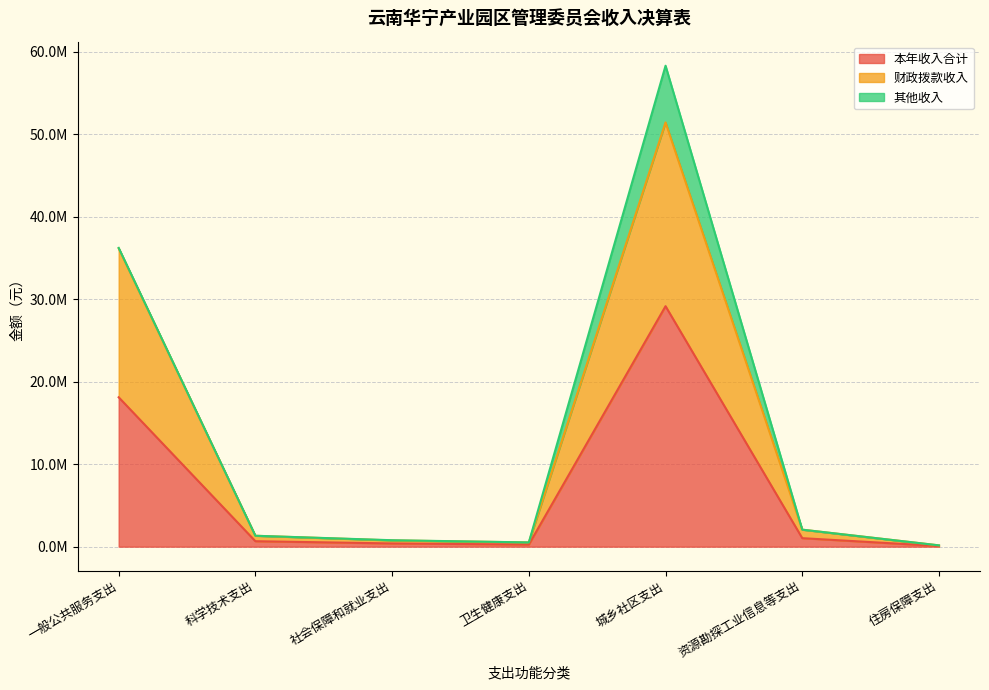

At which label does 本年收入合计 reach its minimum?

住房保障支出